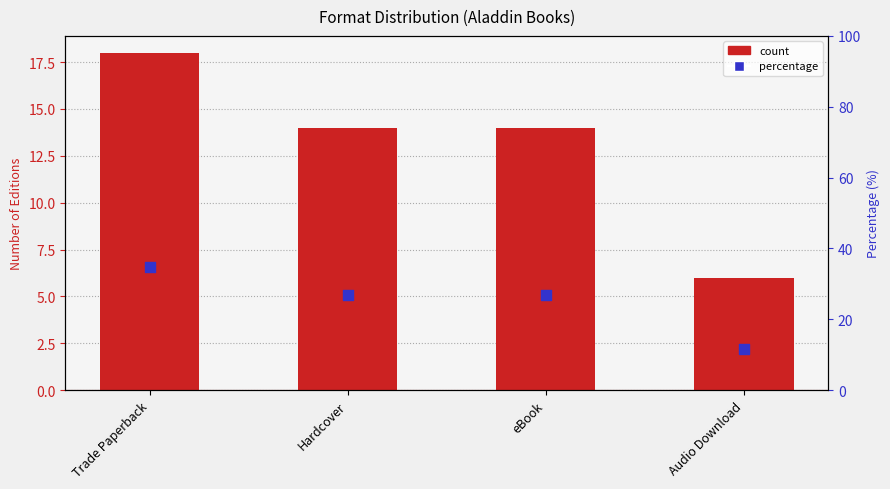

At which category is the sum across all series the highest?

Trade Paperback